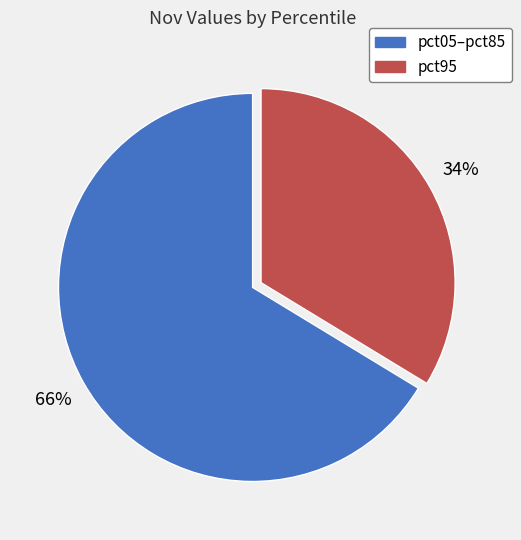

To the nearest percent, what is the average slice percentage?

50%